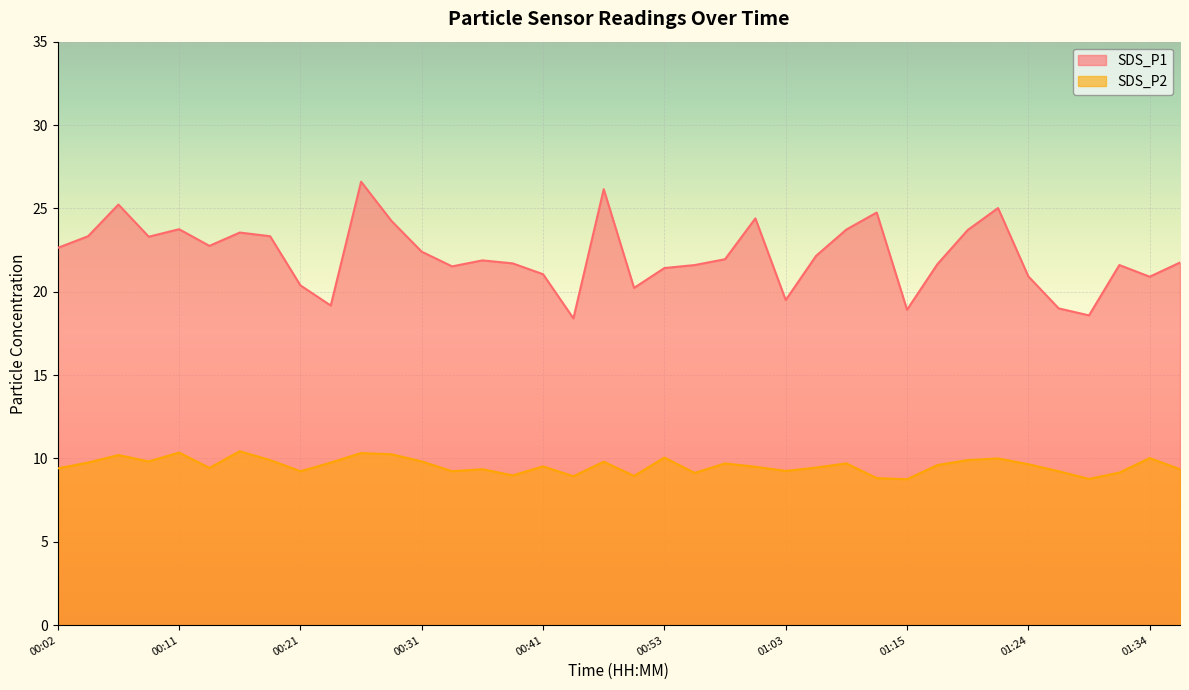

What is the difference between the highest and lowest values at 00:02?

13.2